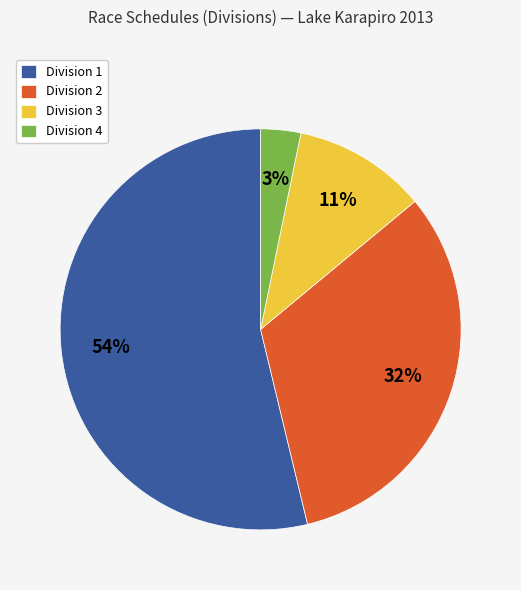

True or false: Division 1 accounts for 54% of the total.

True